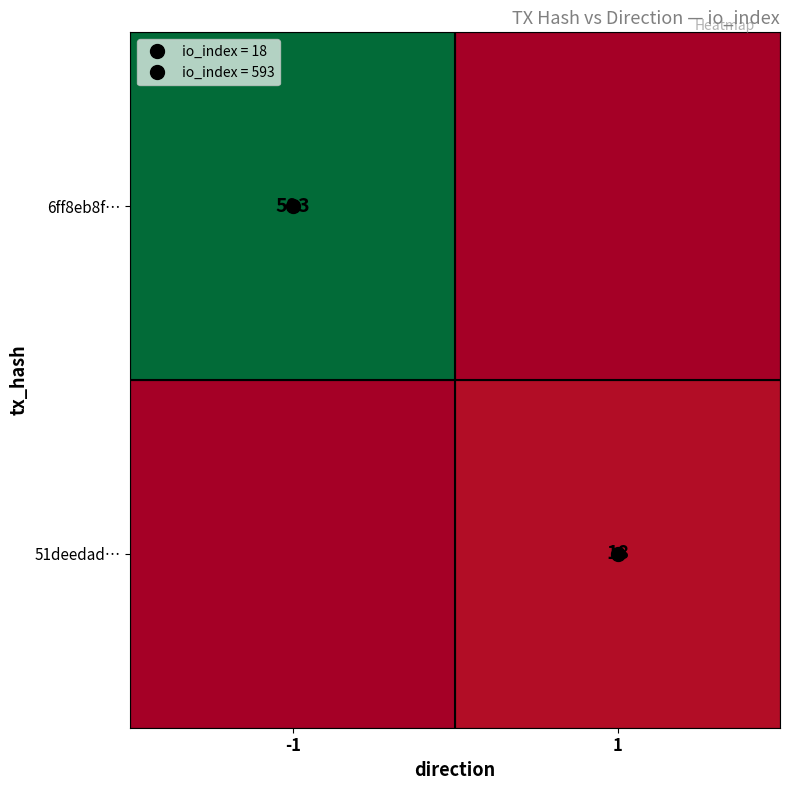

True or false: 51deedad… has a value of 18 at 1.

True